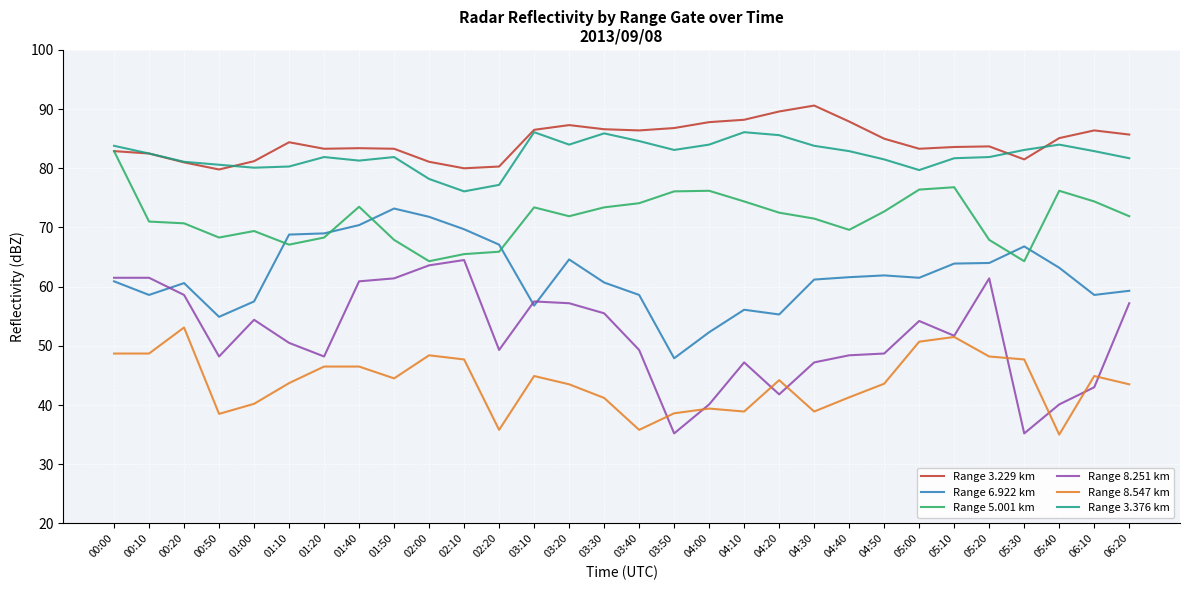

What position from the left is 05:30?

27